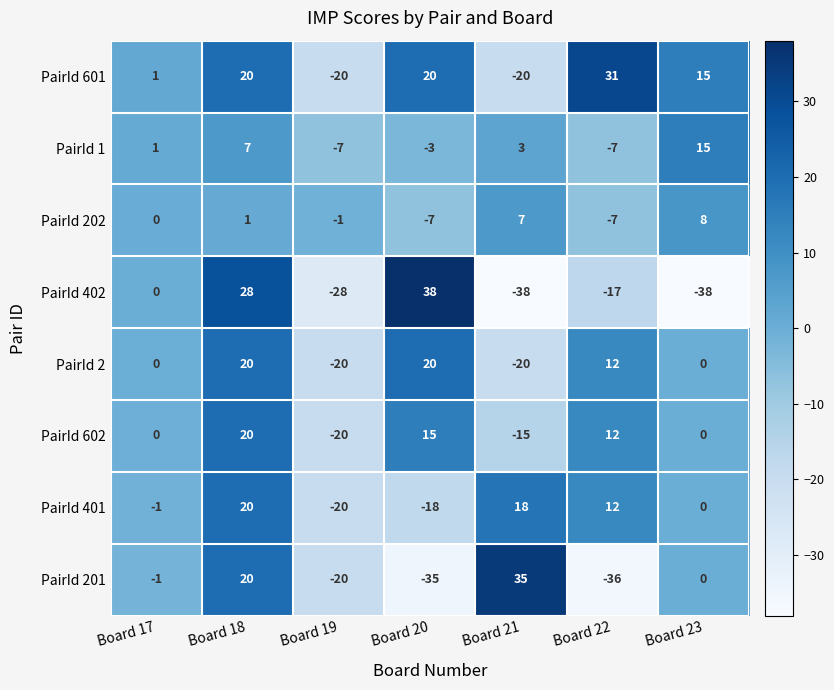

How many negative values does the PairId 202 series have?

3